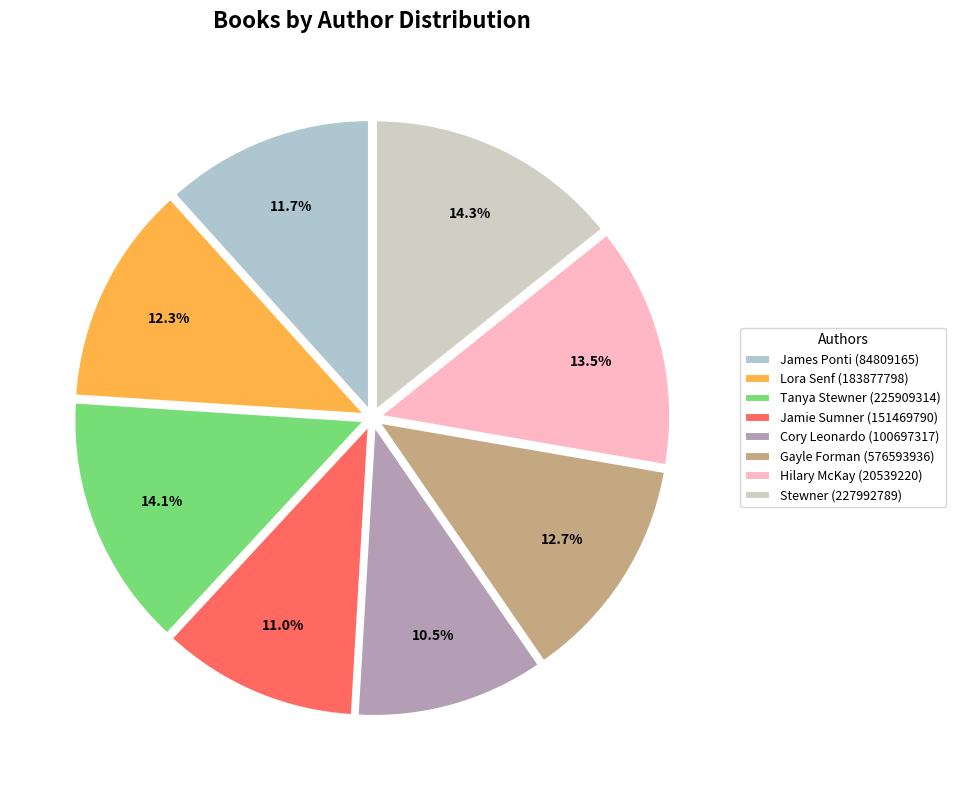

Is it true that Jamie Sumner (151469790) is 11% of the pie?

True